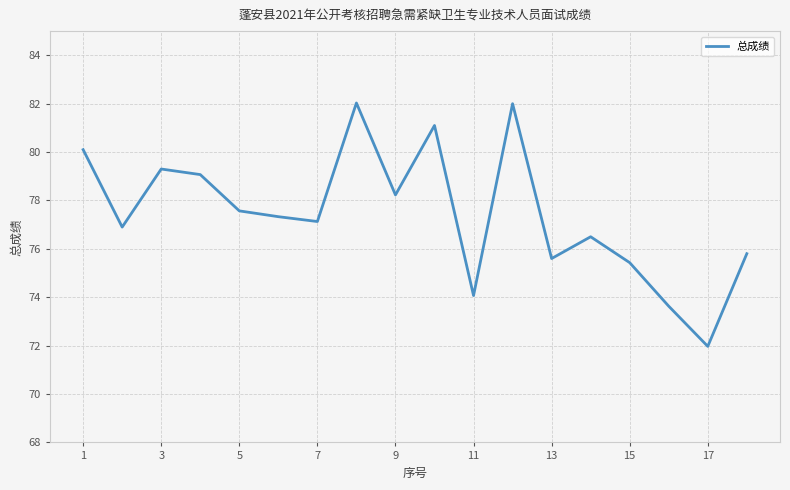

What is the difference between the maximum and minimum values?

10.1